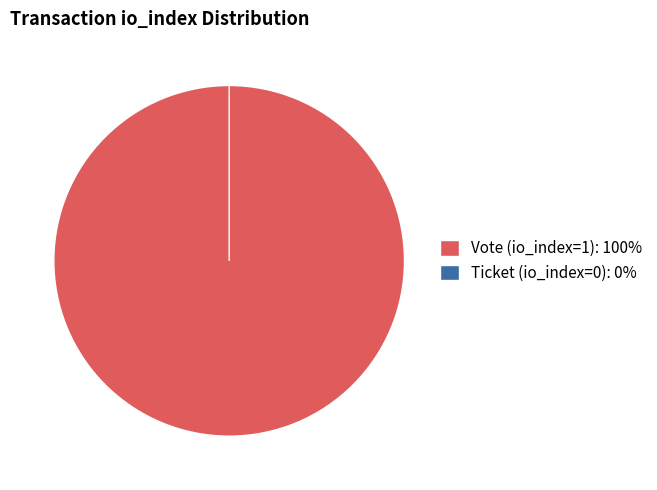

Which category accounts for the majority?

Vote (io_index=1)